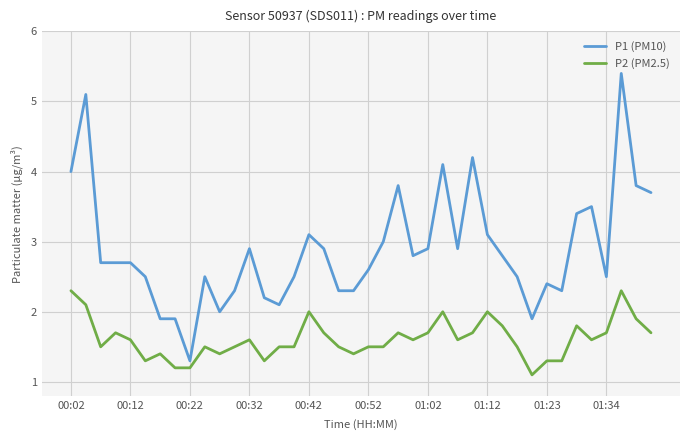

What are all the series names shown in the legend?

P1 (PM10), P2 (PM2.5)